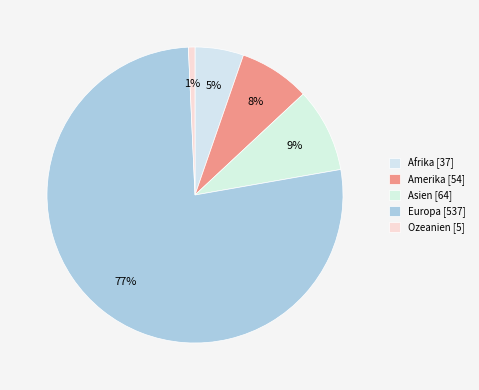

Is the sum of Amerika and Ozeanien greater than half?

No